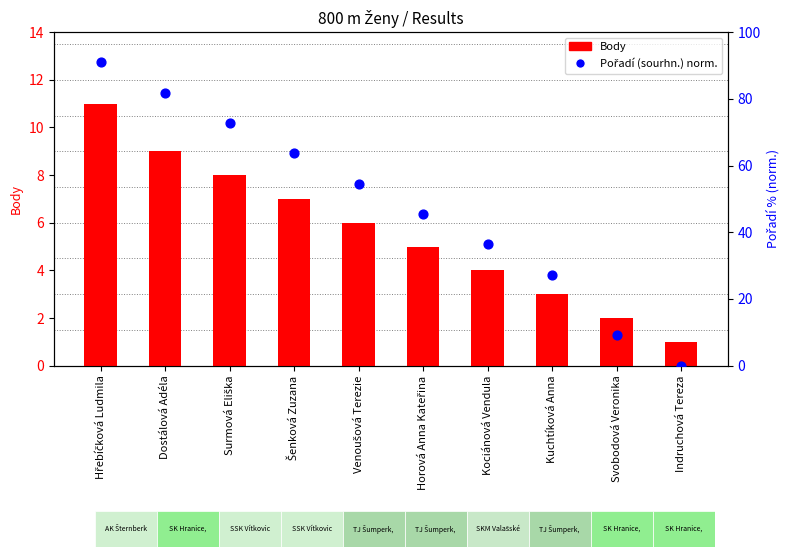

Which series has the largest Y range (max minus min)?

Pořadí (norm.)